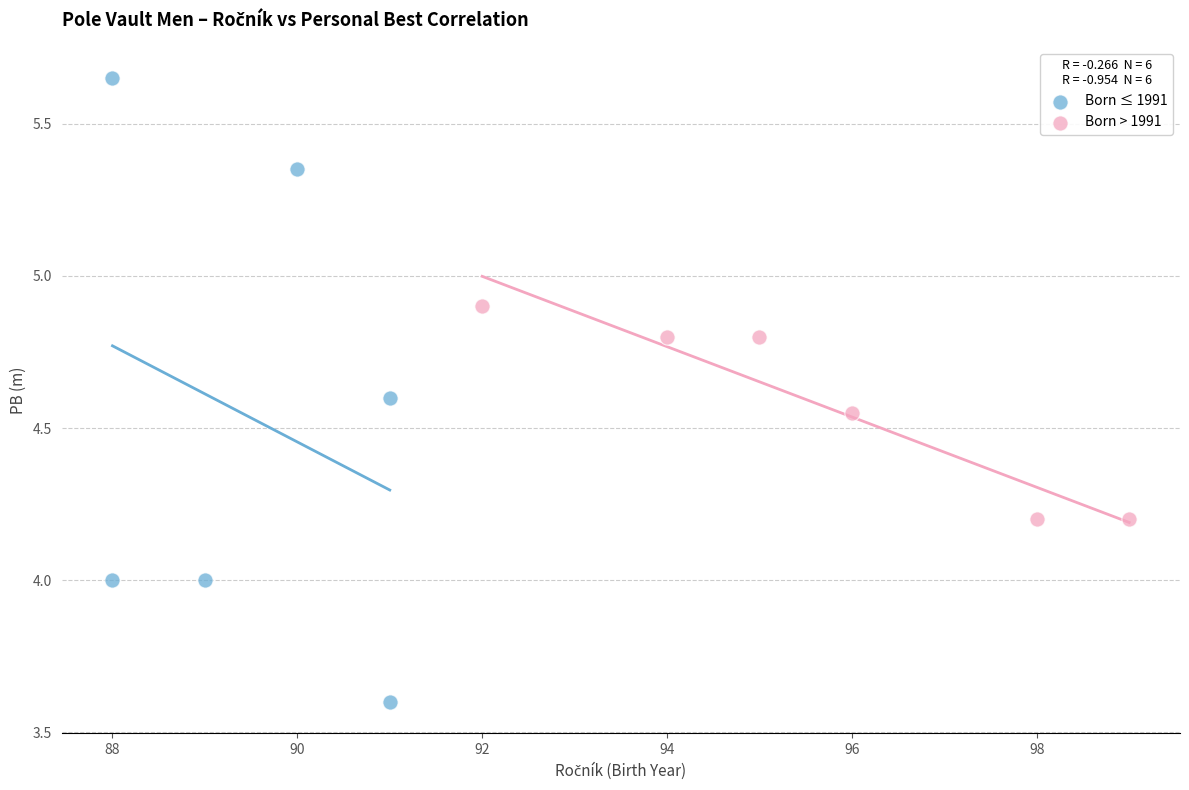

Which series contains the lowest Y value?

Born ≤ 1991